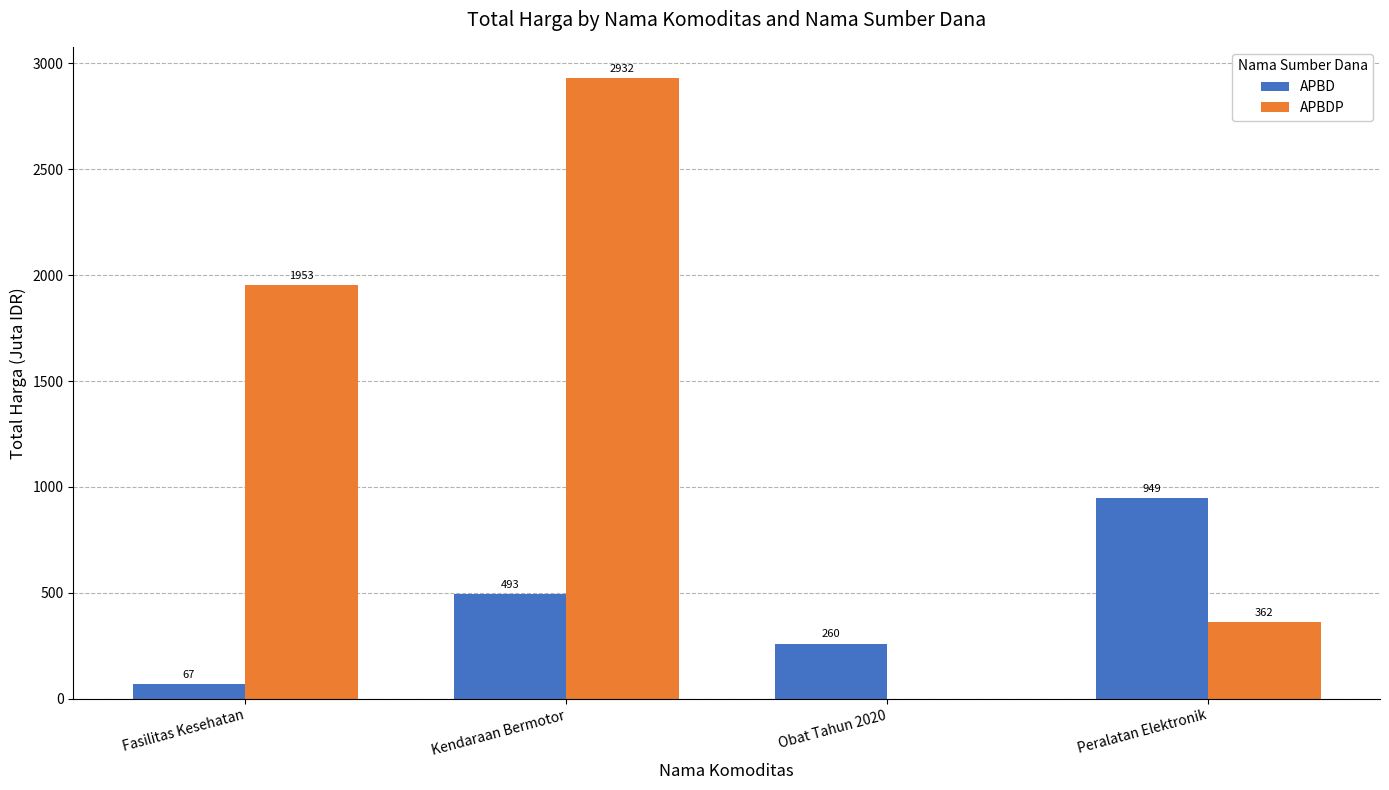

What is the sum of the APBD values at Peralatan Elektronik and Obat Tahun 2020?

1209.2